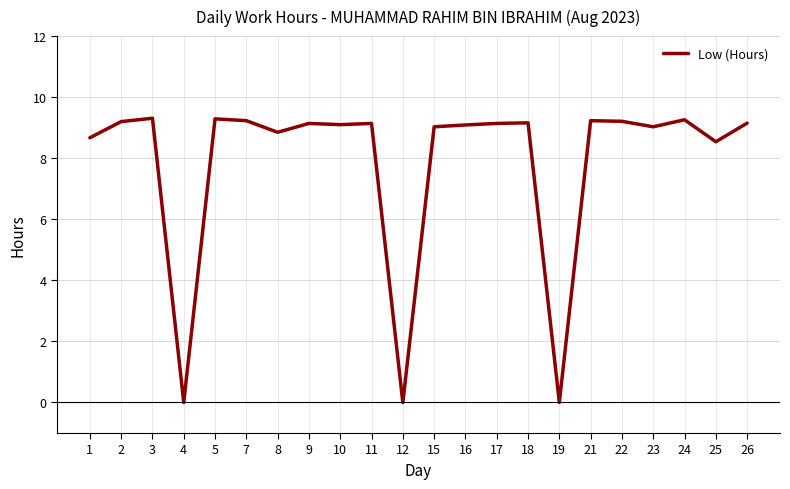

Where does the data first go above 9?

2